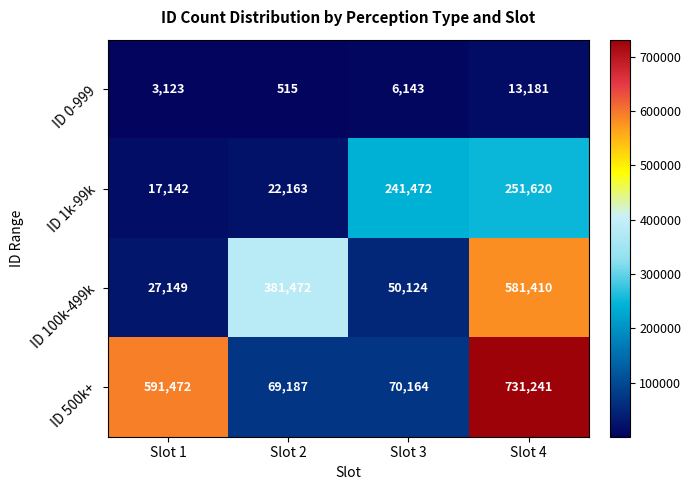

Rank the series at Slot 4 from highest to lowest value.

ID 500k+, ID 100k-499k, ID 1k-99k, ID 0-999